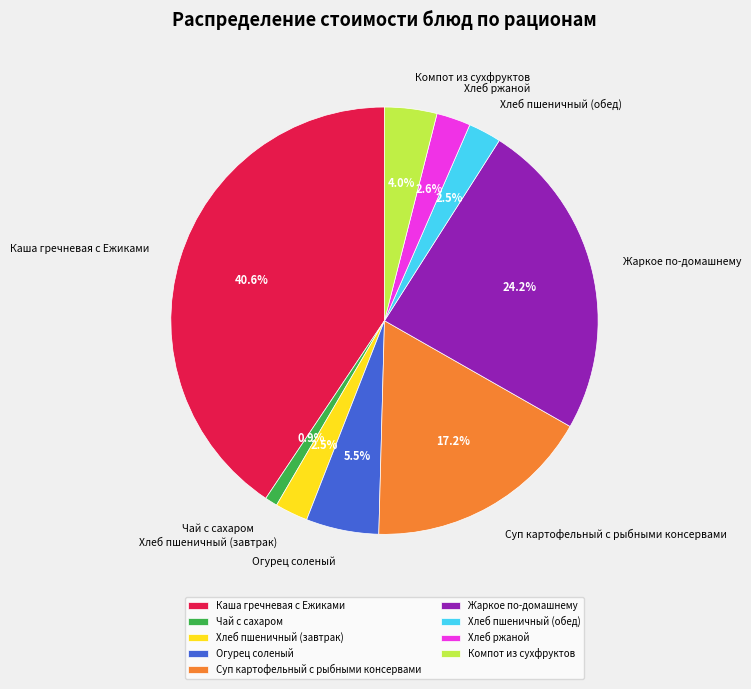

How many segments does this pie chart have?

9